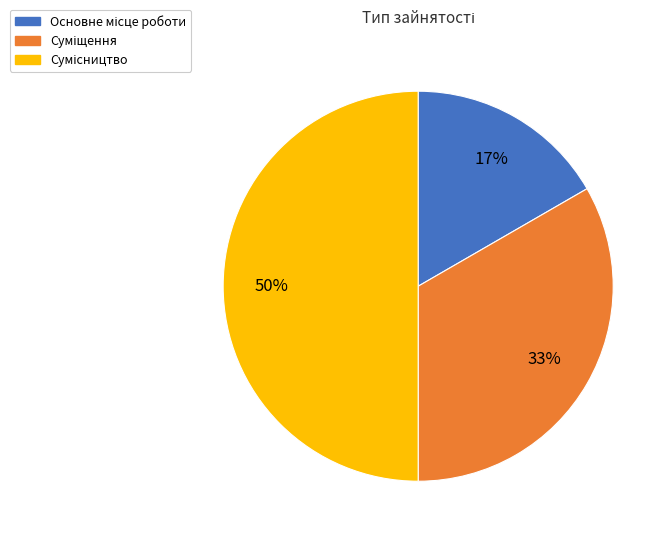

To the nearest percent, what is the difference between the largest and smallest slice percentages?

33%